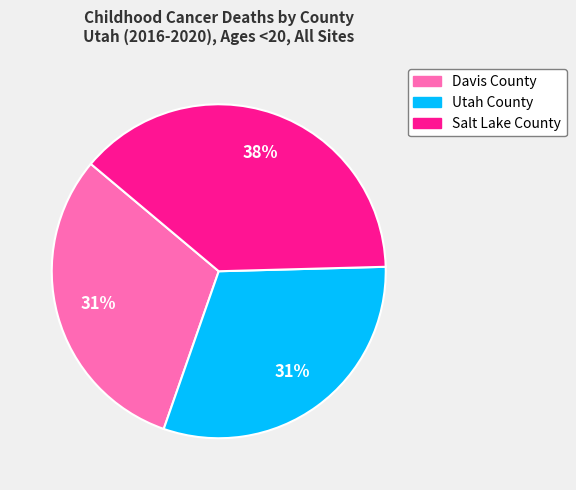

What percentage is the Utah County slice, to the nearest percent?

31%